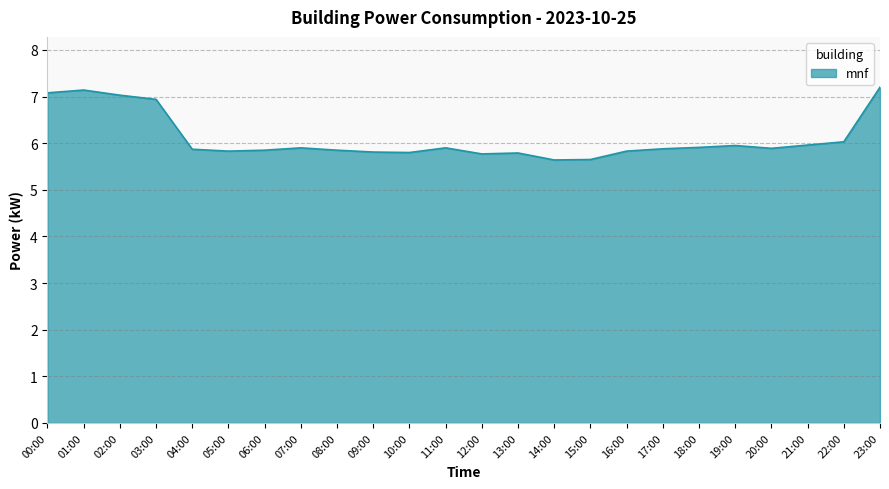

Is it true that the value at 20:00 is 3.6?

False